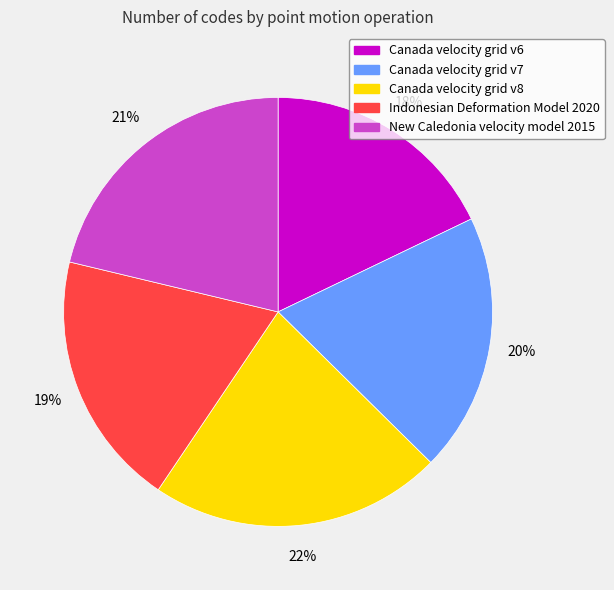

To the nearest percent, what percentage of the pie is Canada velocity grid v8?

22%